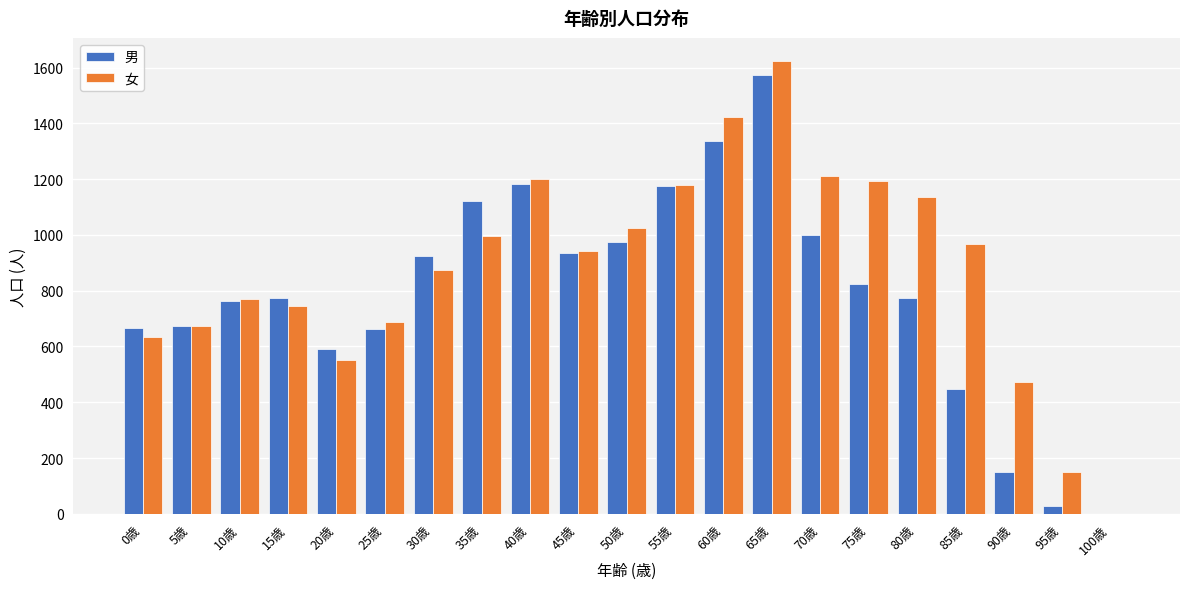

Which series changed the most between 50歳 and 90歳?

男